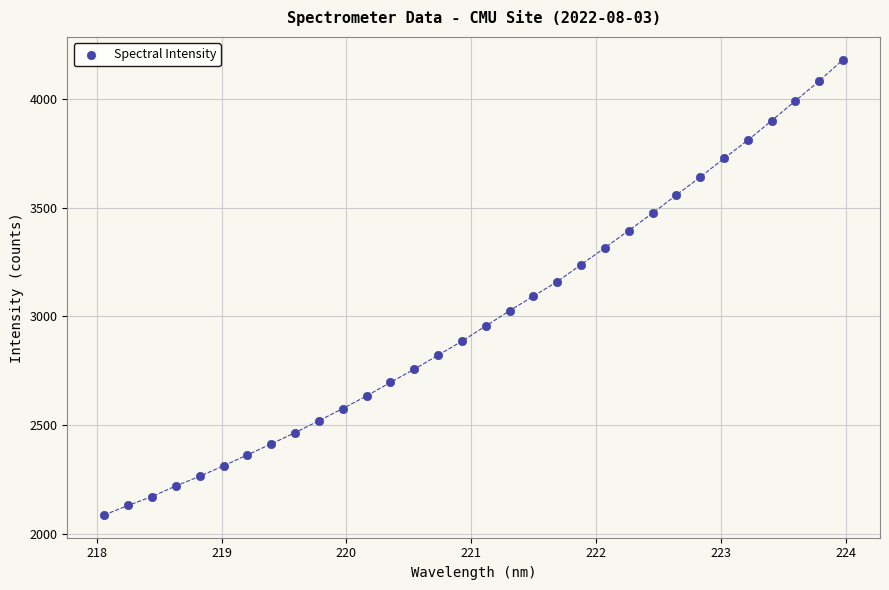

What is the range of X values (max minus min)?

5.9